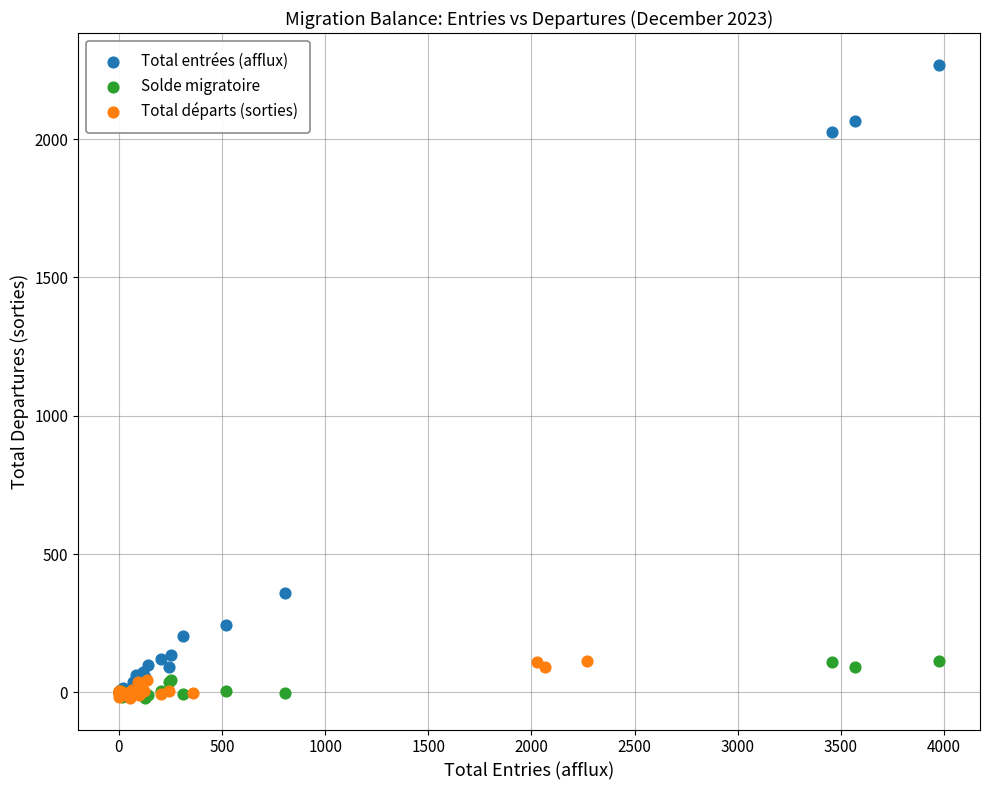

Which series reaches the maximum Y coordinate?

Total entrées (afflux)